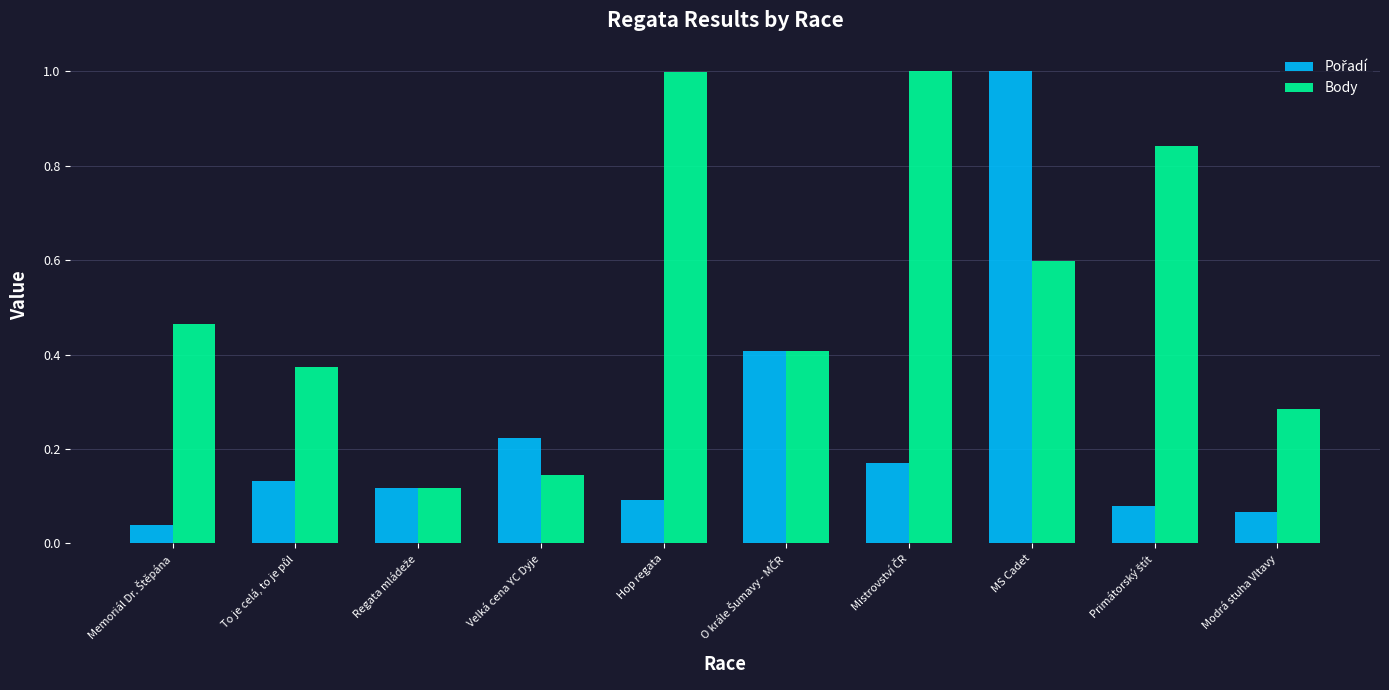

At how many categories does at least one series exceed 0?

10